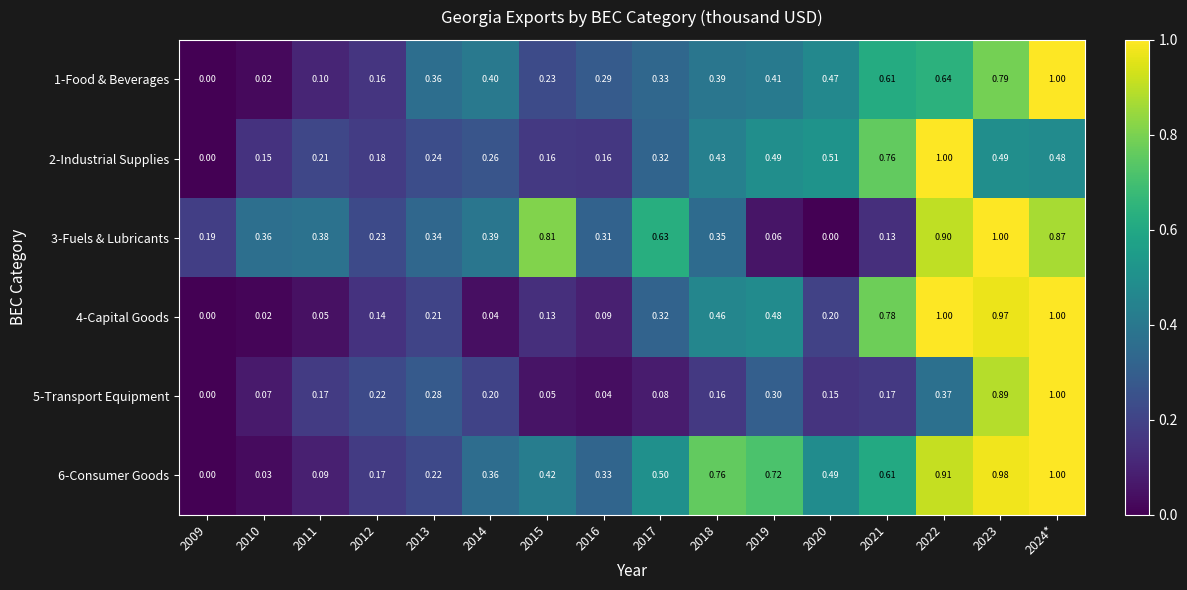

At how many categories does at least one series exceed 0?

16